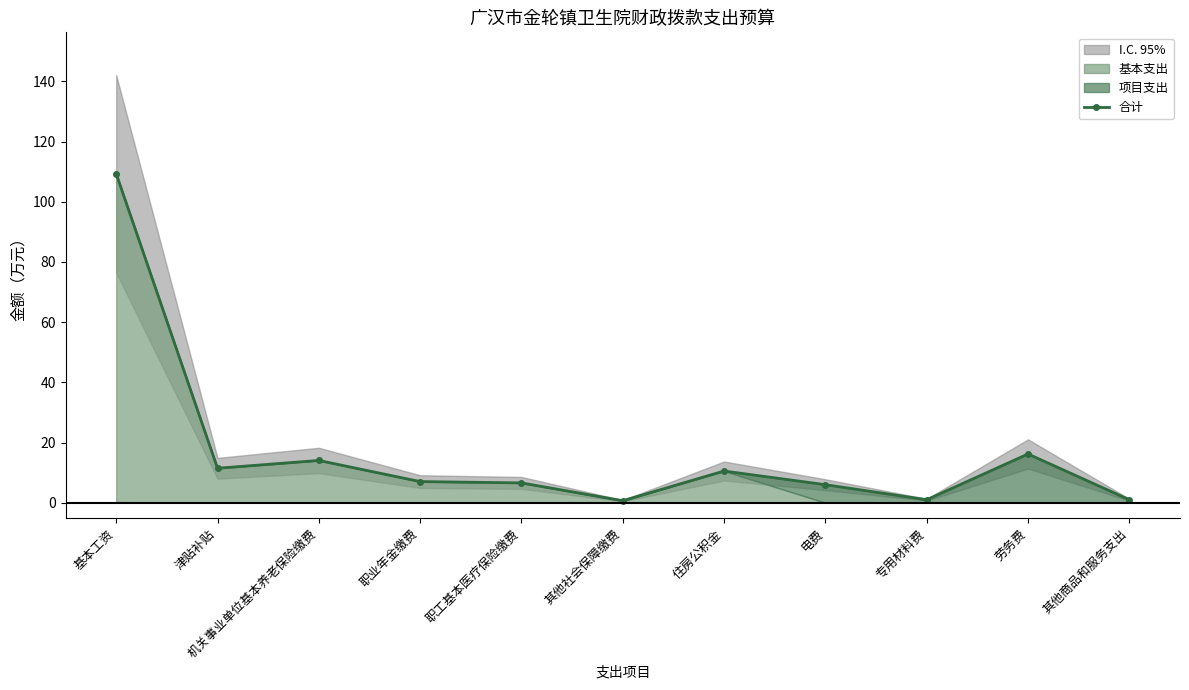

Is it true that 合计 equals 10.5 at 住房公积金?

True